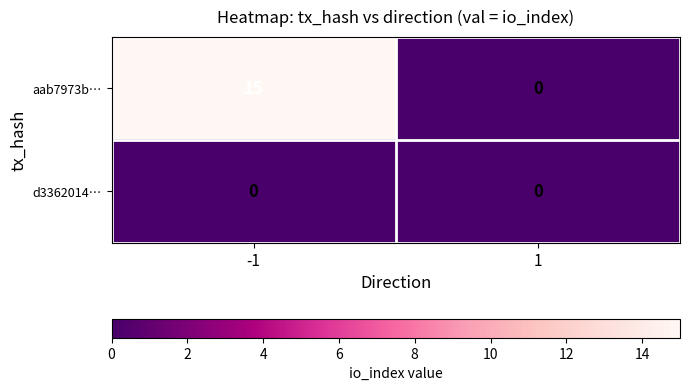

Is it true that aab7973b… equals 0 at 1?

True